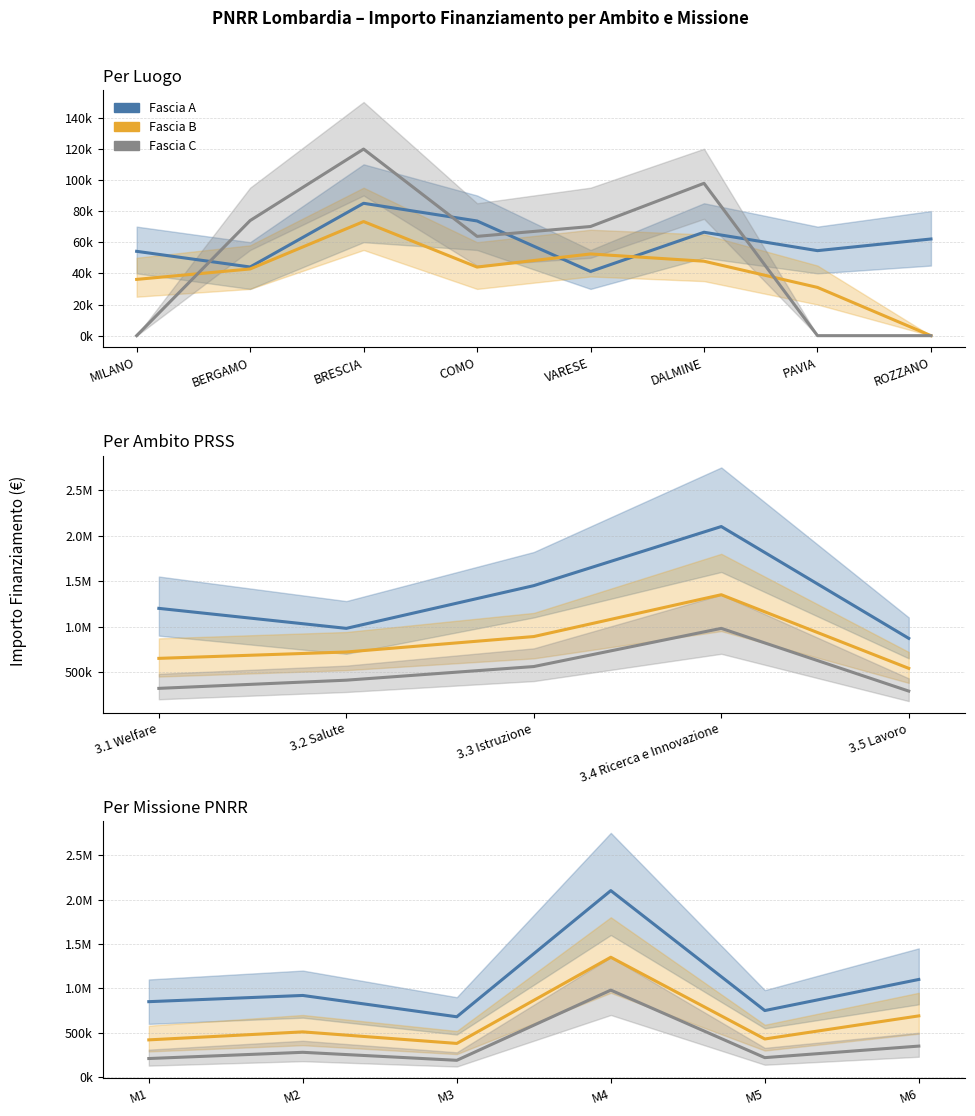

Is it true that Fascia C equals 342495 at M4?

False